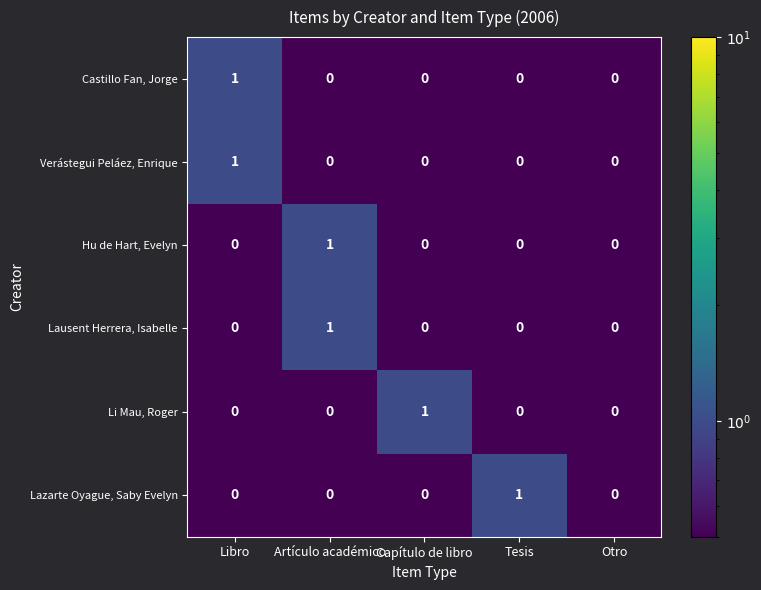

The Li Mau, Roger series shows 2 at Capítulo de libro. True or false?

False